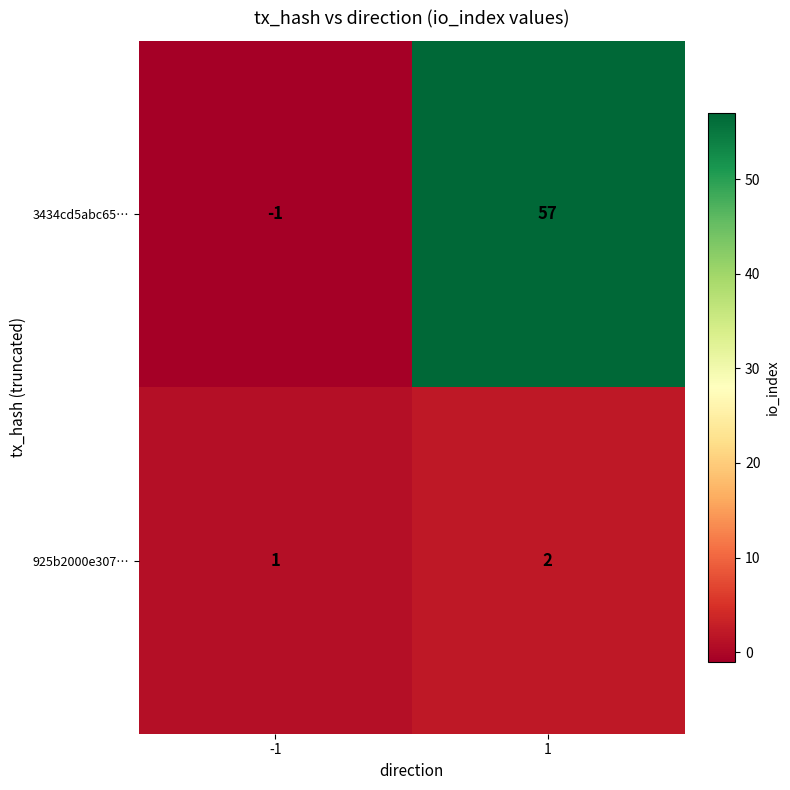

Reading right to left, extract all data points from this chart.

3434cd5abc65…: 57	-1
925b2000e307…: 2	1